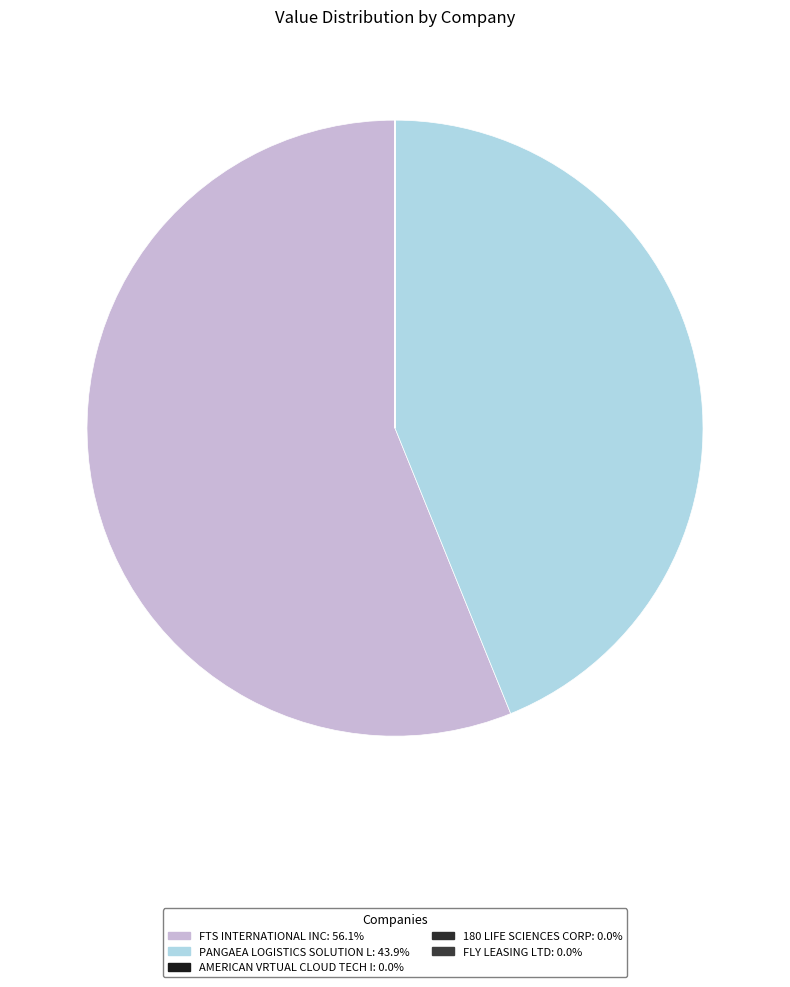

Rank the categories by value from highest to lowest.

FTS INTERNATIONAL INC, PANGAEA LOGISTICS SOLUTION L, AMERICAN VRTUAL CLOUD TECH I, 180 LIFE SCIENCES CORP, FLY LEASING LTD